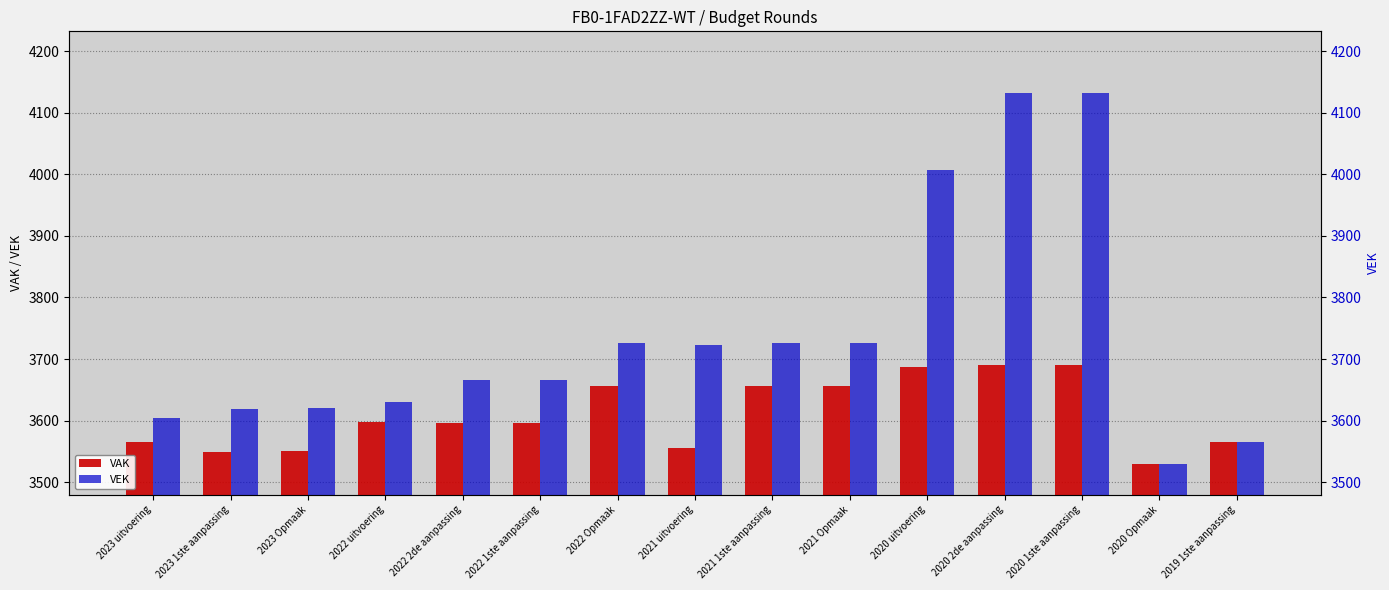

What are all the series names shown in the legend?

VAK, VEK